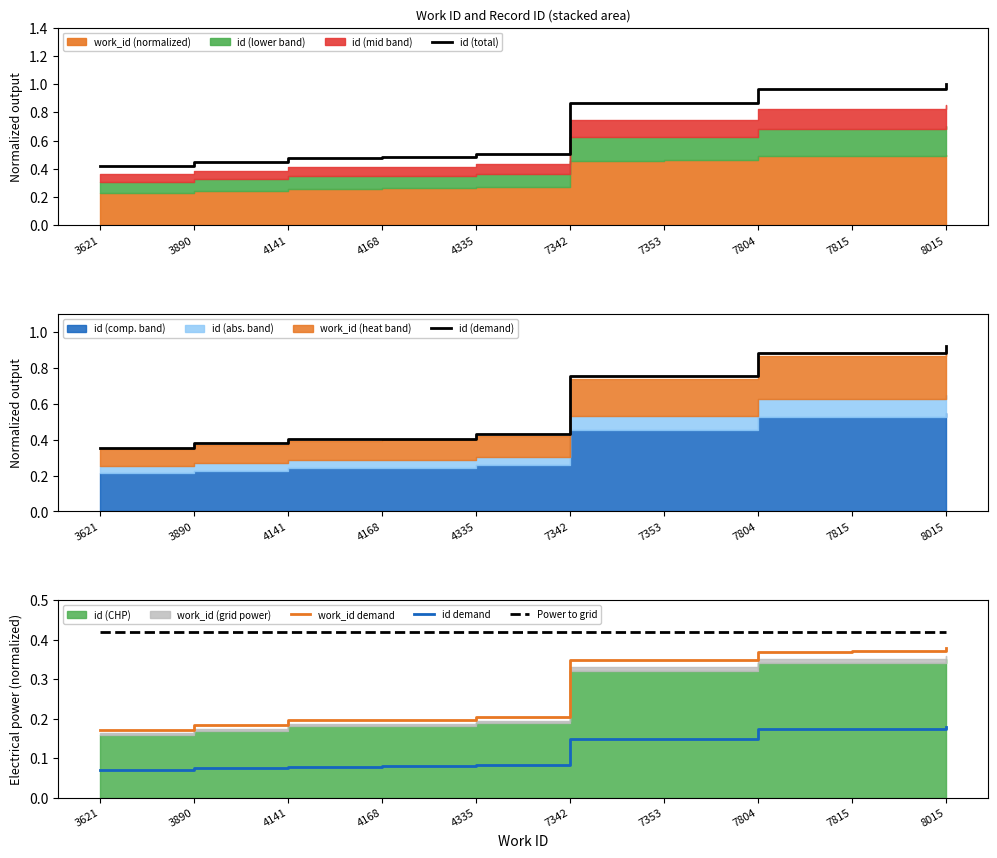

The id (demand) series shows 0.4 at 3621. True or false?

True